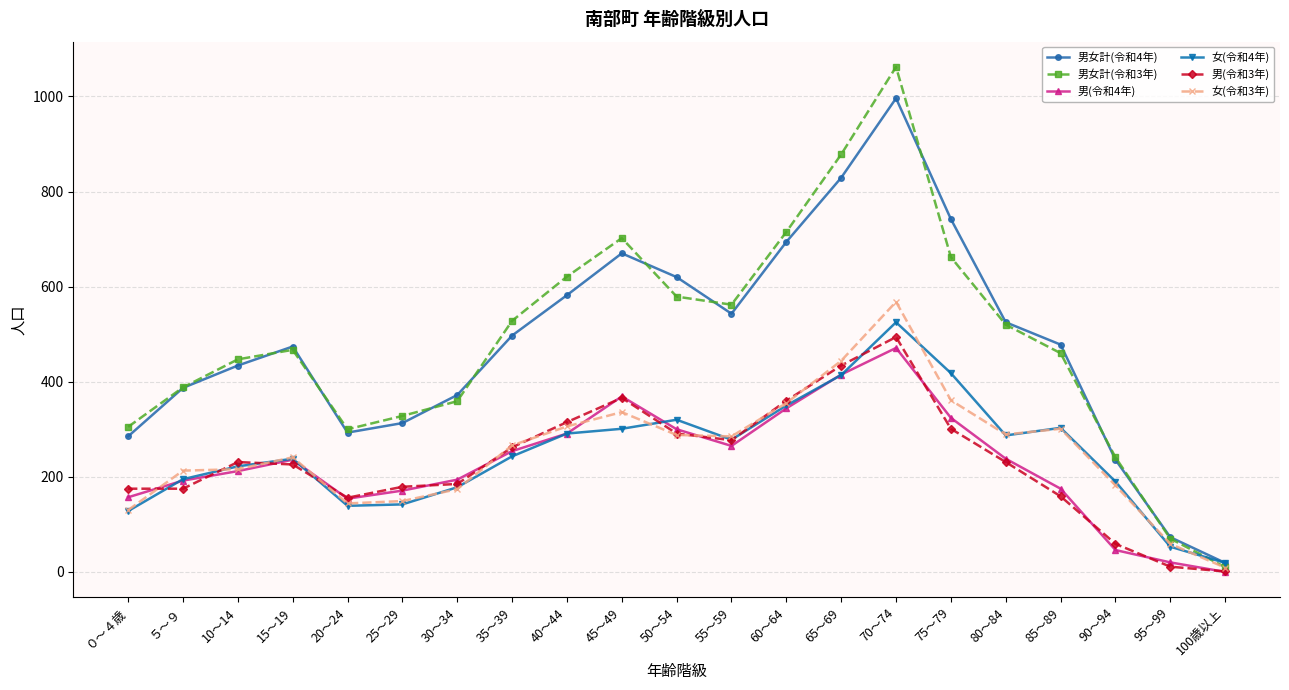

True or false: 男(令和3年) and 男女計(令和4年) intersect in this chart.

False